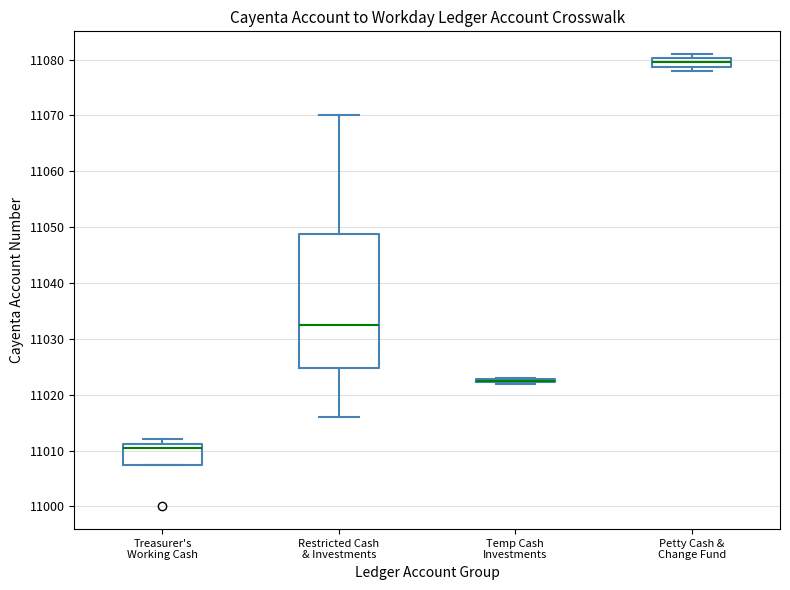

Where does the upper whisker of the box for Restricted Cash & Investments end on the y-axis? The values are not printed on the chart, so give them approximately, as read against the axis.

11070